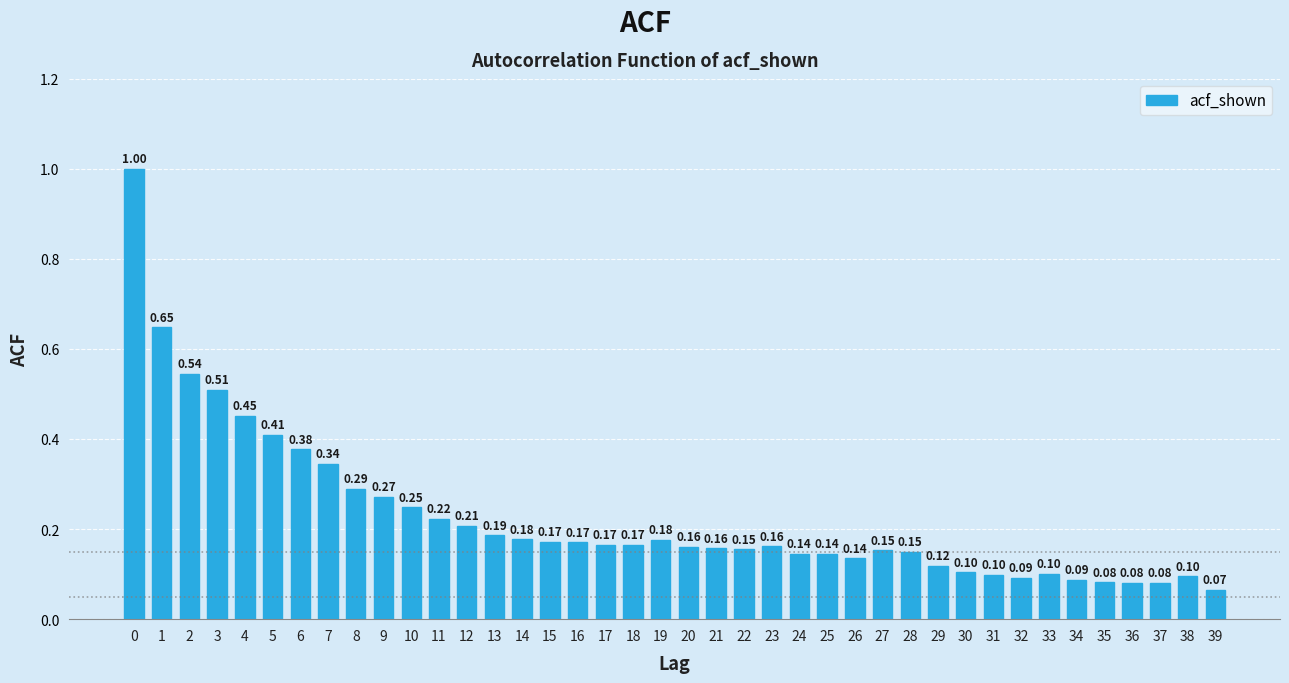

What is the difference between the maximum and minimum values?

0.9